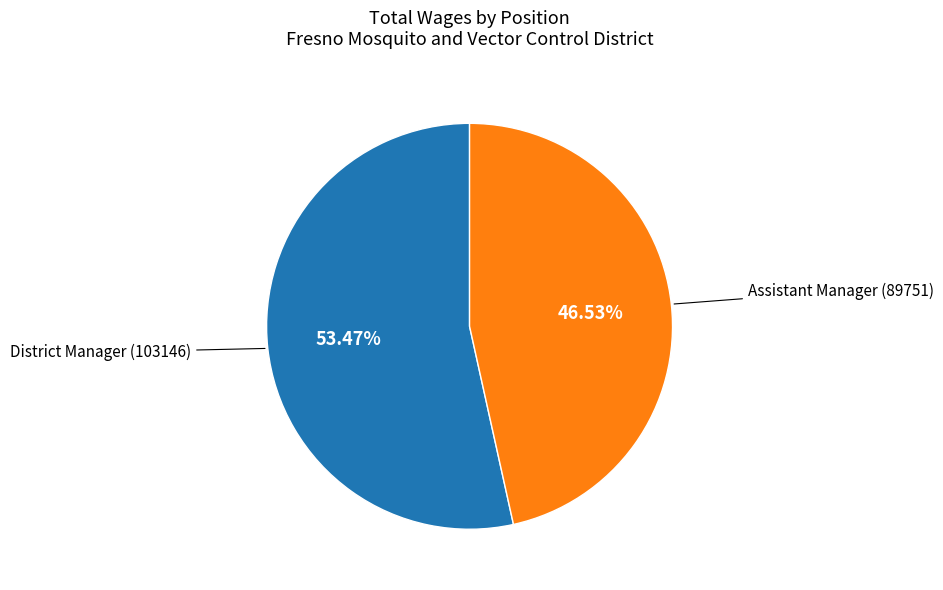

Count the number of slices in the pie.

2